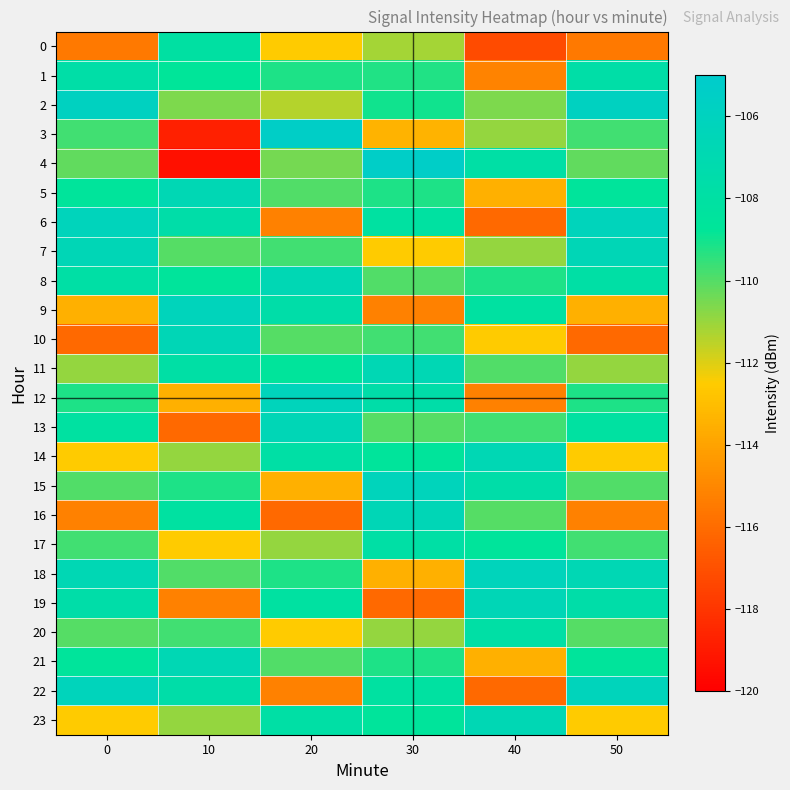

Between 30 and 50, which is larger?

30